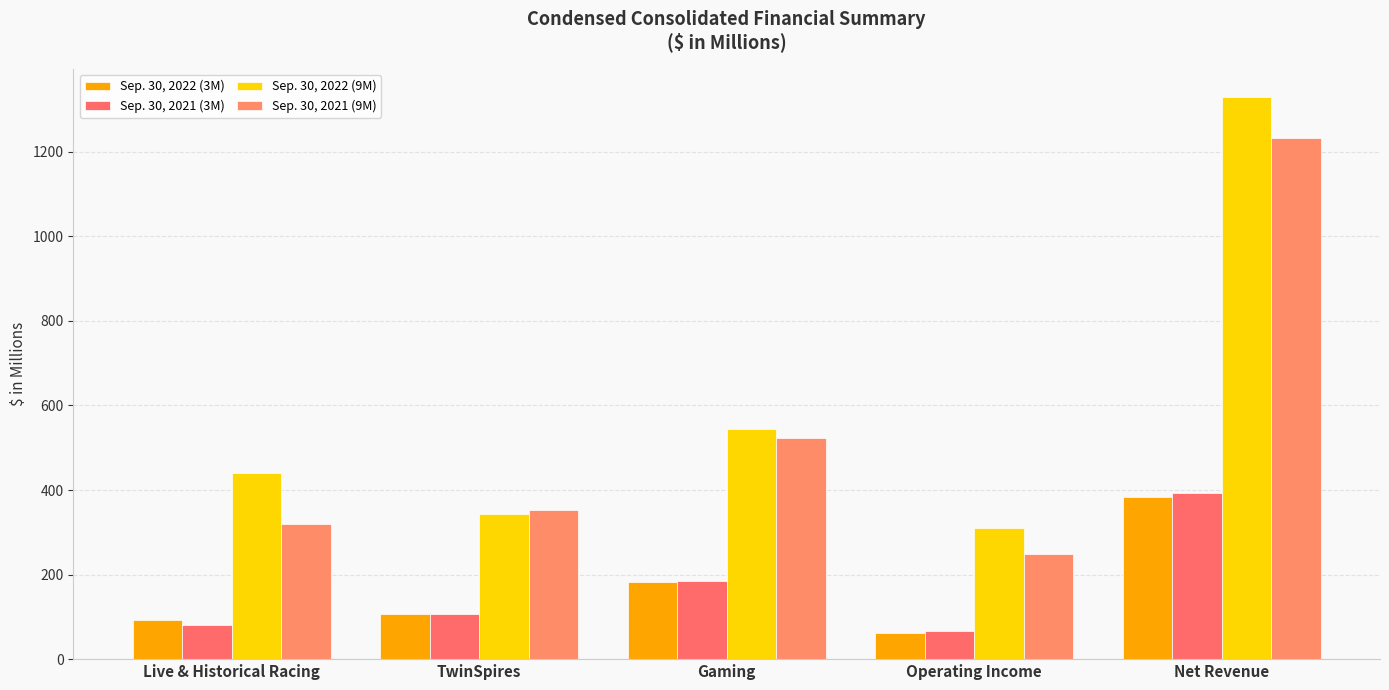

What is the label of the 5th bar from the right?

Live & Historical Racing